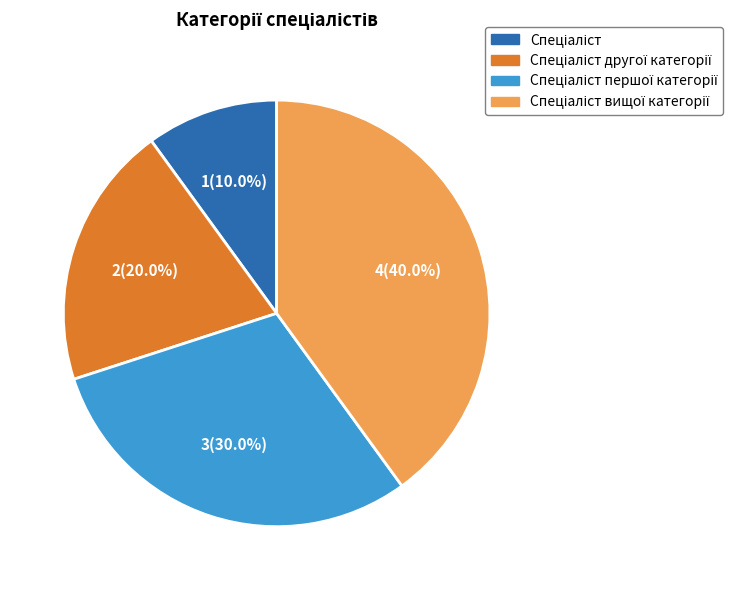

Does any single category account for the majority?

No